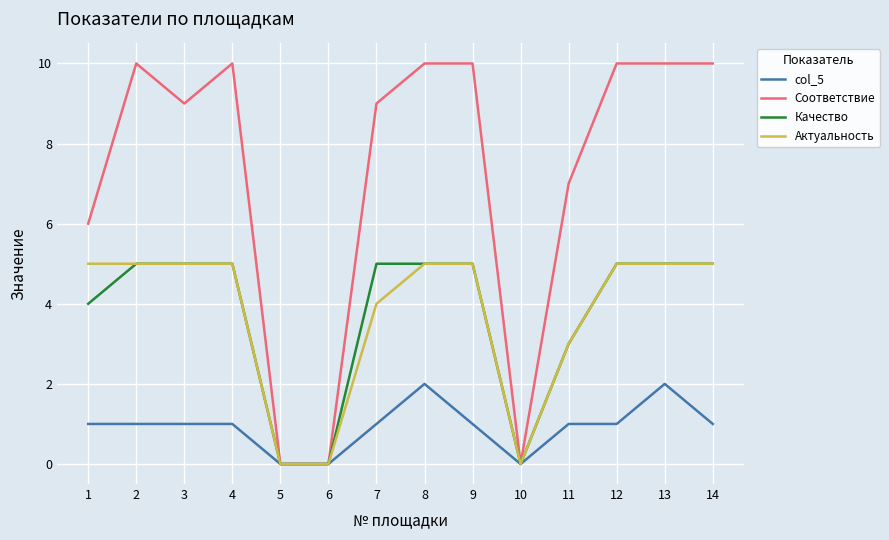

Is the value of Актуальность at 6 greater than the value of Соответствие at 2?

No